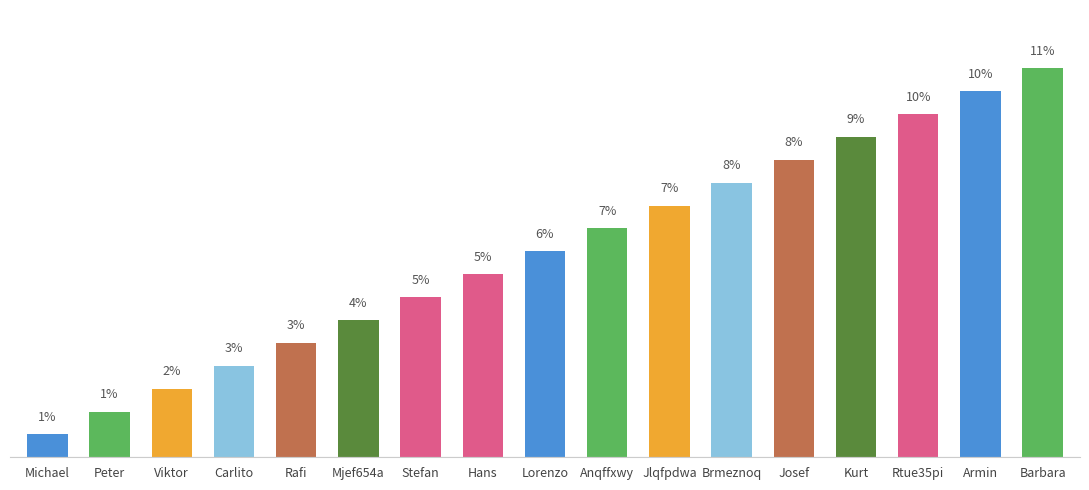

Are the bars horizontal?

No